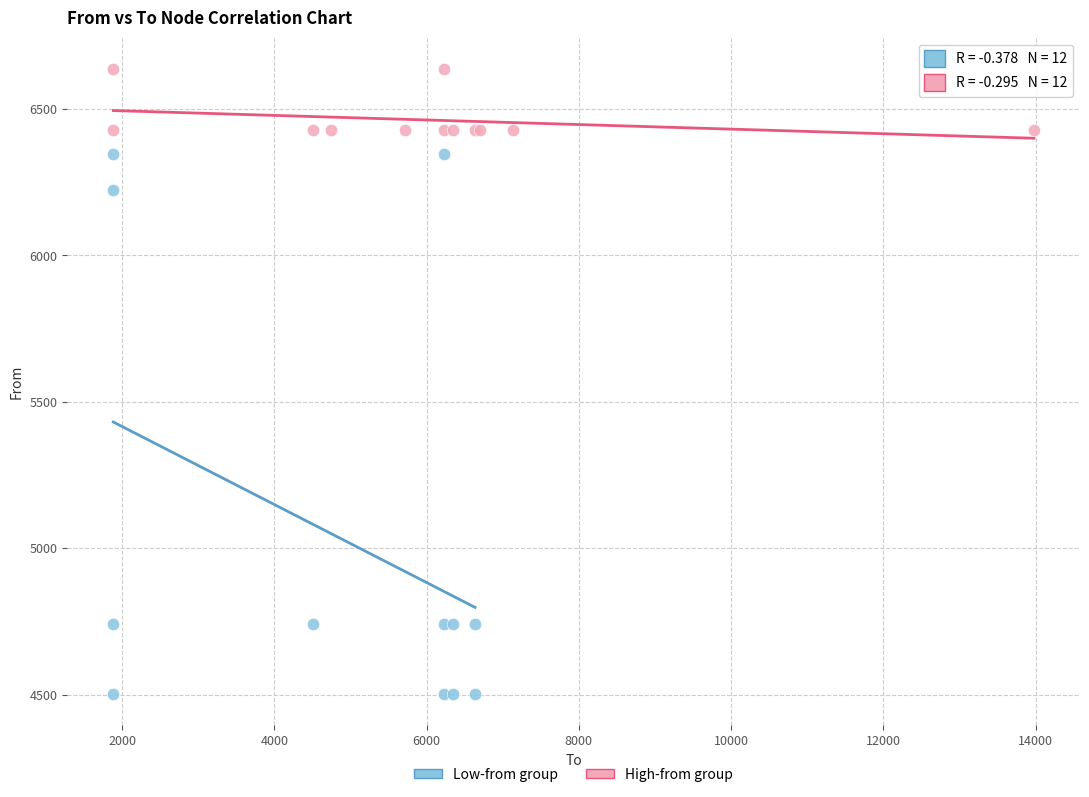

Which series reaches the minimum Y coordinate?

Low-from group